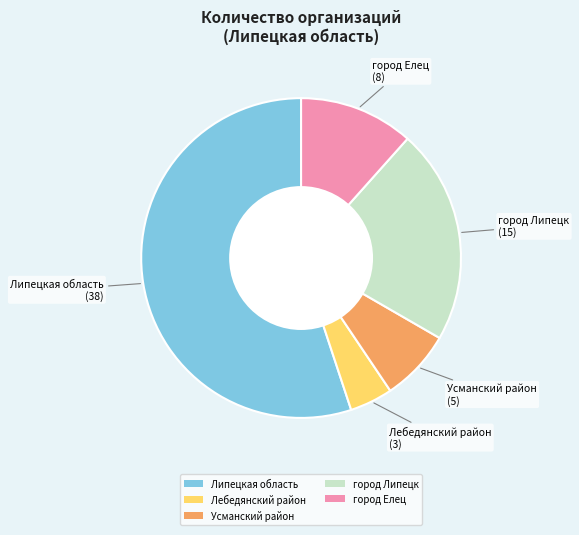

Which category accounts for the majority?

Липецкая область